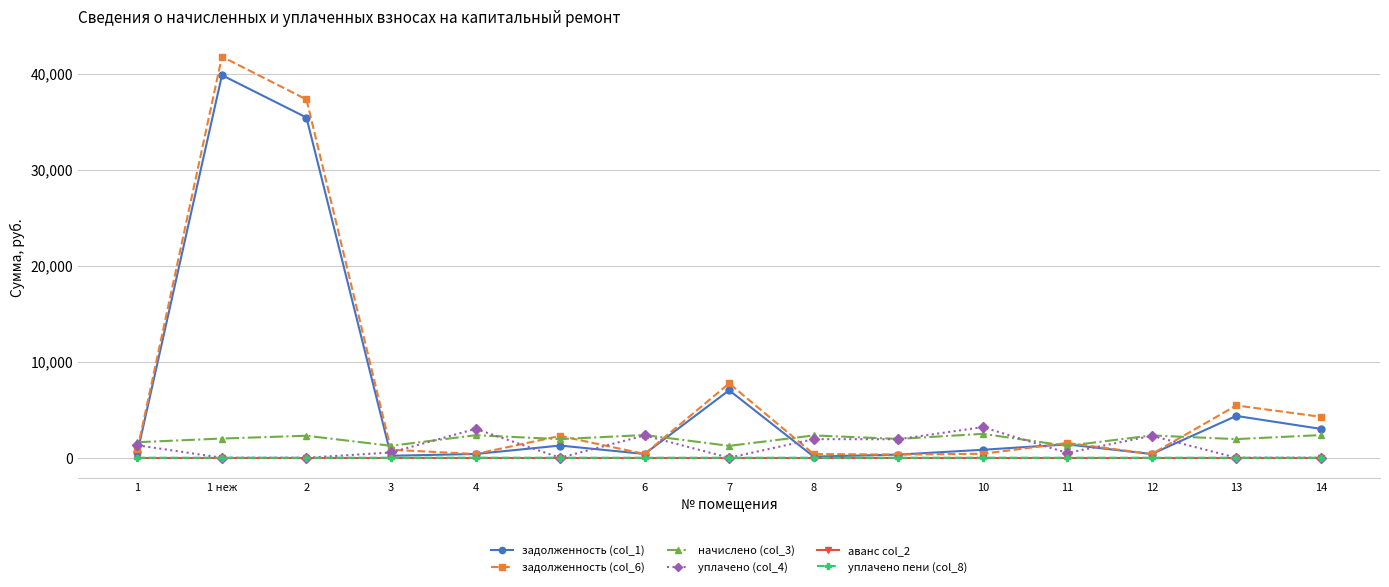

What is the total value across all series at 10?

6930.1